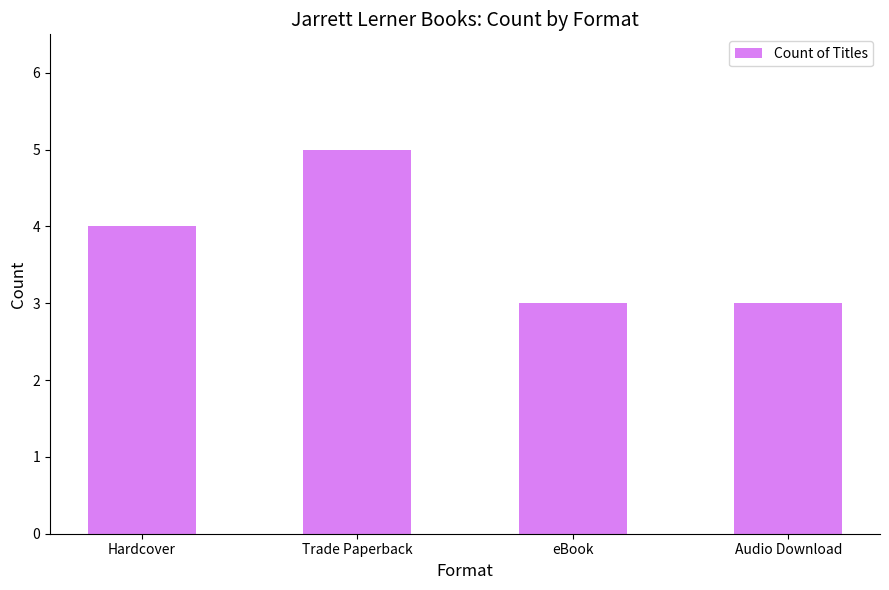

Between Audio Download and Trade Paperback, which is larger?

Trade Paperback